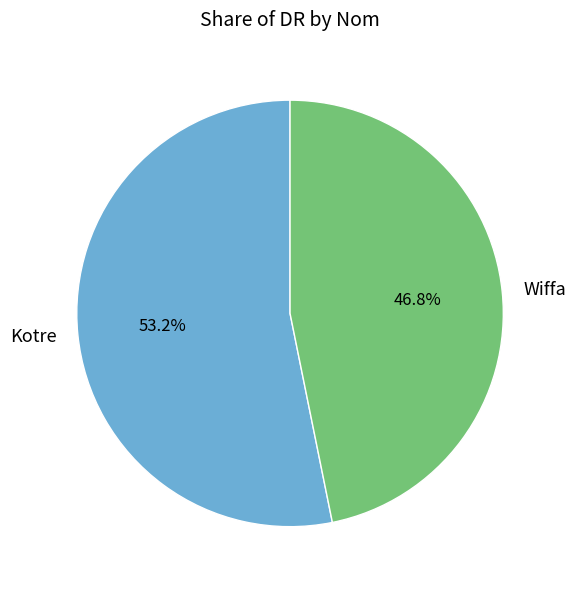

Rank the categories by value from lowest to highest.

Wiffa, Kotre